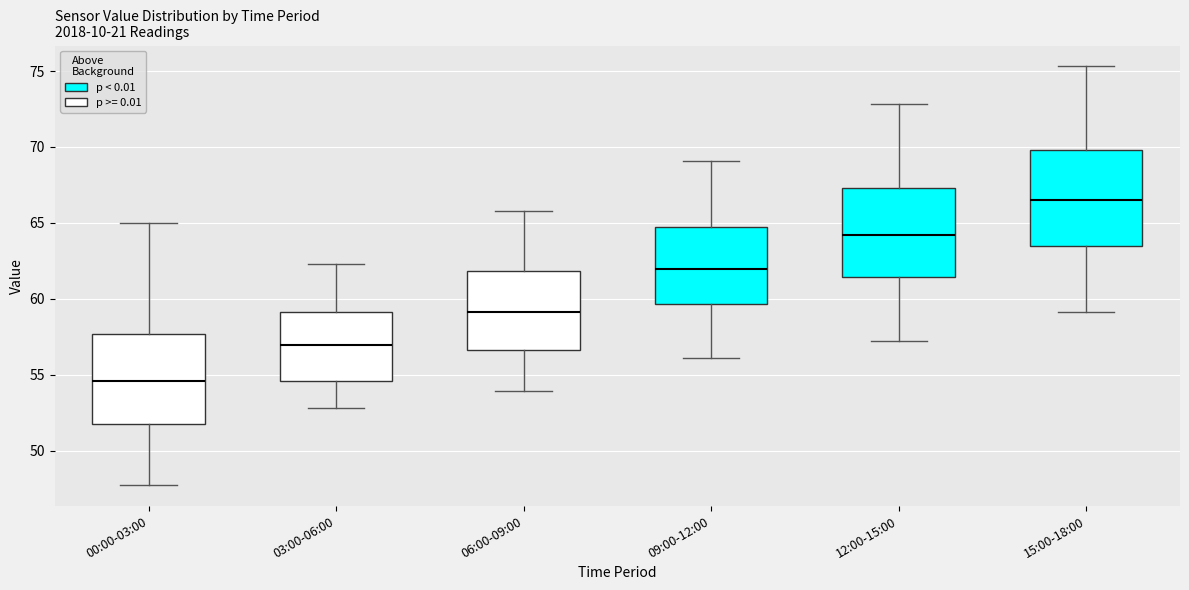

Reading left to right, transcribe this box plot: for each box, give where its median line is, the range the box spans, and where its two whiskers end, as read against the y-axis. The values are not printed on the chart, so give them approximately, as read against the axis.

00:00-03:00: median 54.5, box 51.5 to 57.5, whiskers 47.5 to 65.0
03:00-06:00: median 57.0, box 54.5 to 59.0, whiskers 53.0 to 62.5
06:00-09:00: median 59.0, box 56.5 to 62.0, whiskers 54.0 to 66.0
09:00-12:00: median 62.0, box 59.5 to 64.5, whiskers 56.0 to 69.0
12:00-15:00: median 64.0, box 61.5 to 67.5, whiskers 57.0 to 73.0
15:00-18:00: median 66.5, box 63.5 to 70.0, whiskers 59.0 to 75.5